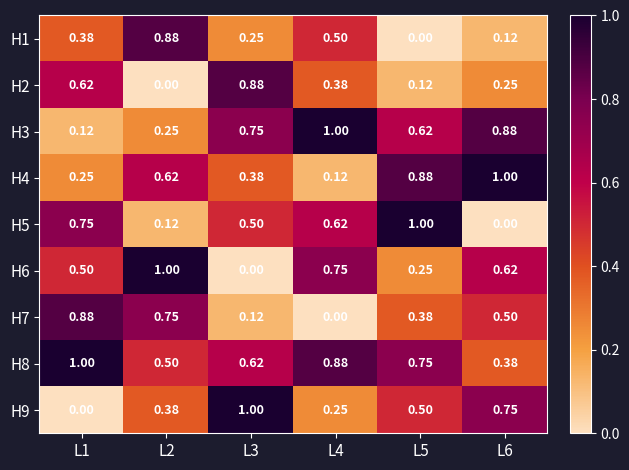

Rank the series at L1 from lowest to highest value.

H9, H3, H4, H1, H6, H2, H5, H7, H8